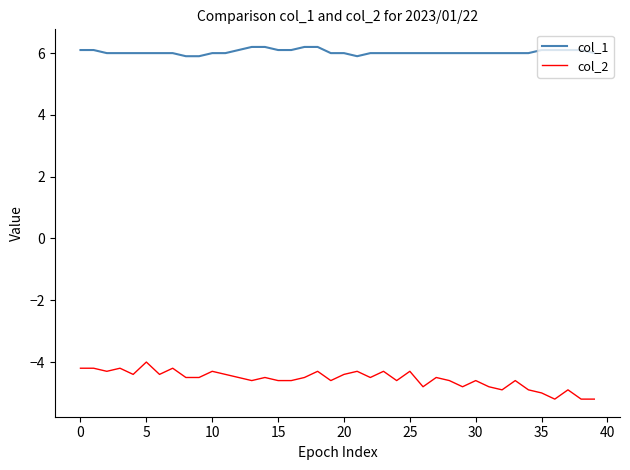

True or false: col_1 and col_2 cross at least once.

False